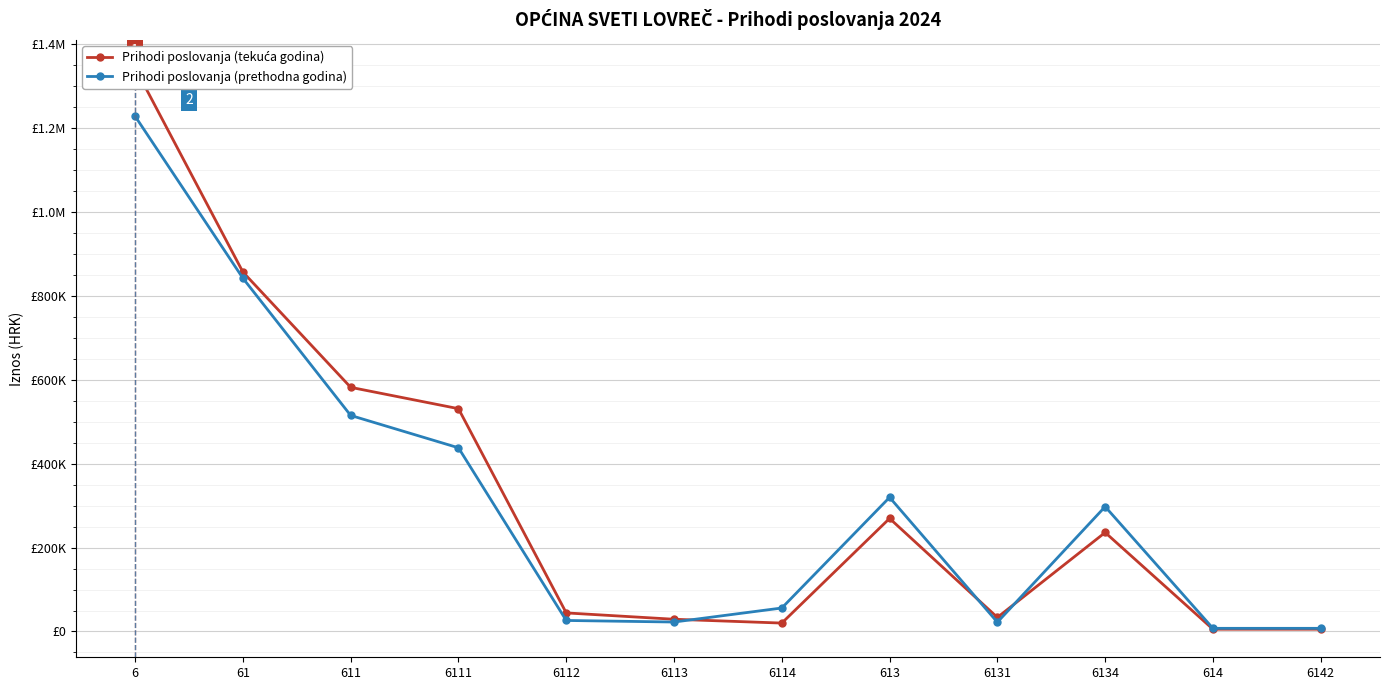

Which series has the largest total across all categories?

Prihodi poslovanja (tekuća godina)